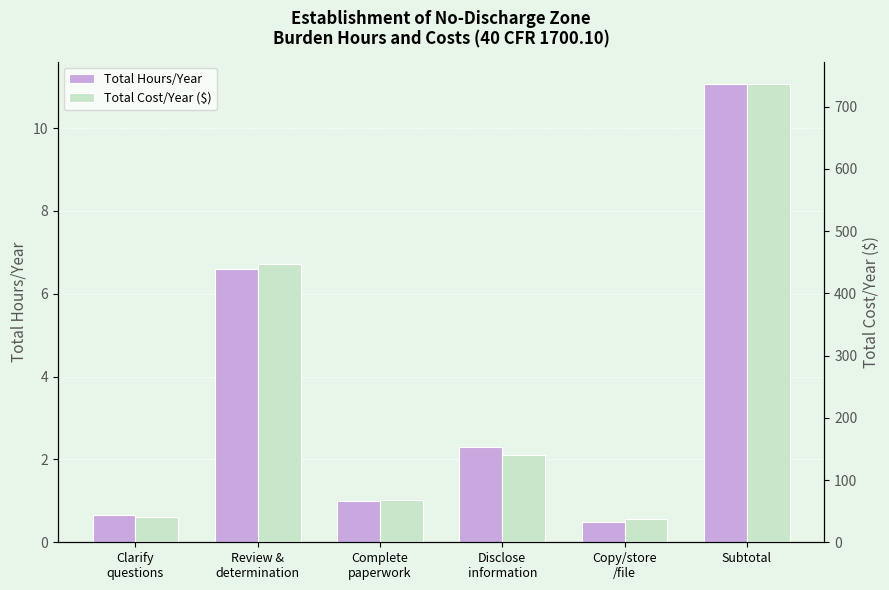

What position from the right is Review &
determination?

5